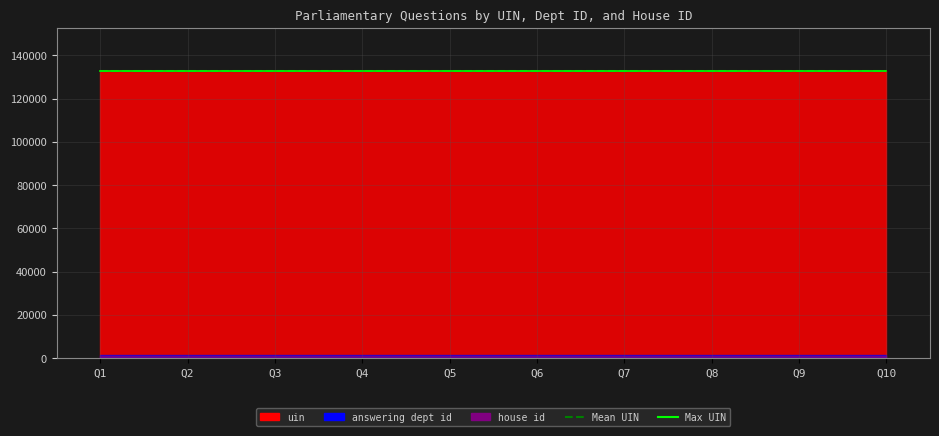

Which label corresponds to the largest value in the chart?

Q1